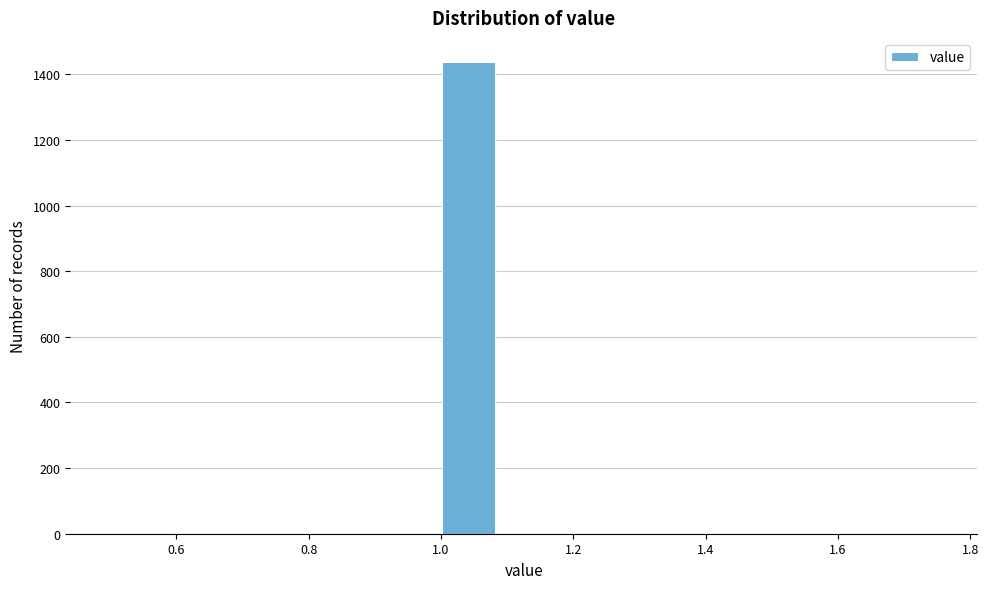

Over which range of the x-axis is the bar tallest?

1.00 to 1.08